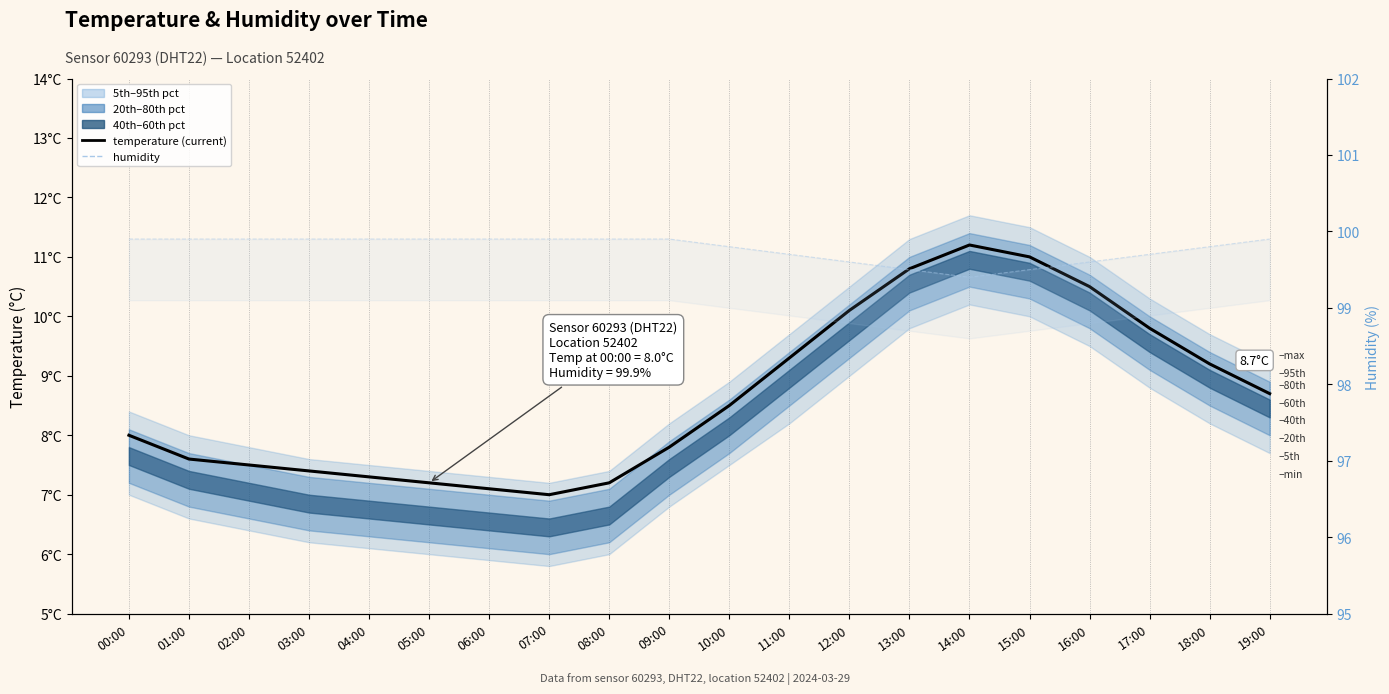

True or false: humidity and temperature (current) cross at least once.

False